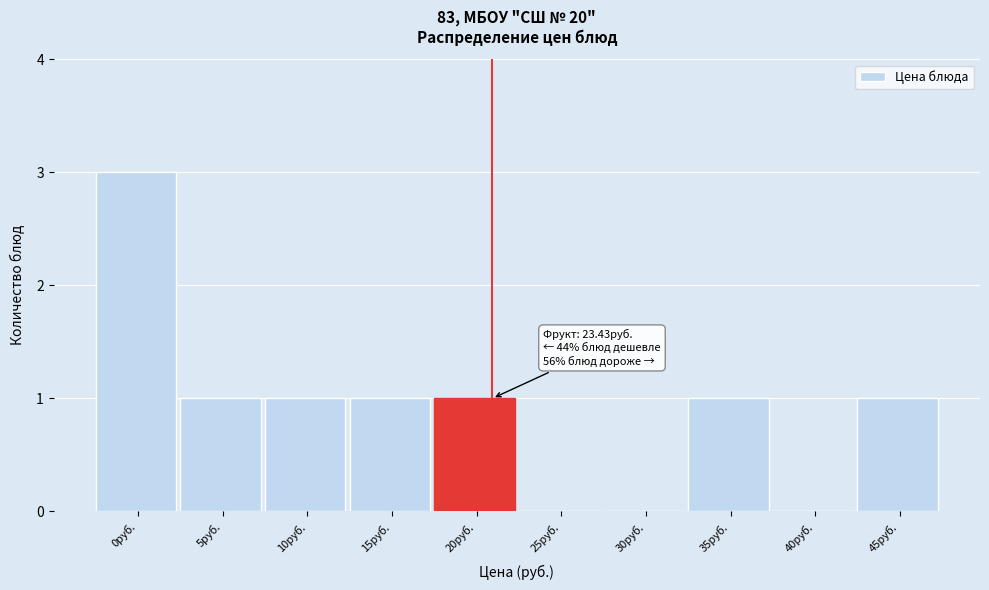

Reading left to right, extract all data points from this chart.

0руб.=3	5руб.=1	10руб.=1	15руб.=1	20руб.=1	25руб.=0	30руб.=0	35руб.=1	40руб.=0	45руб.=1